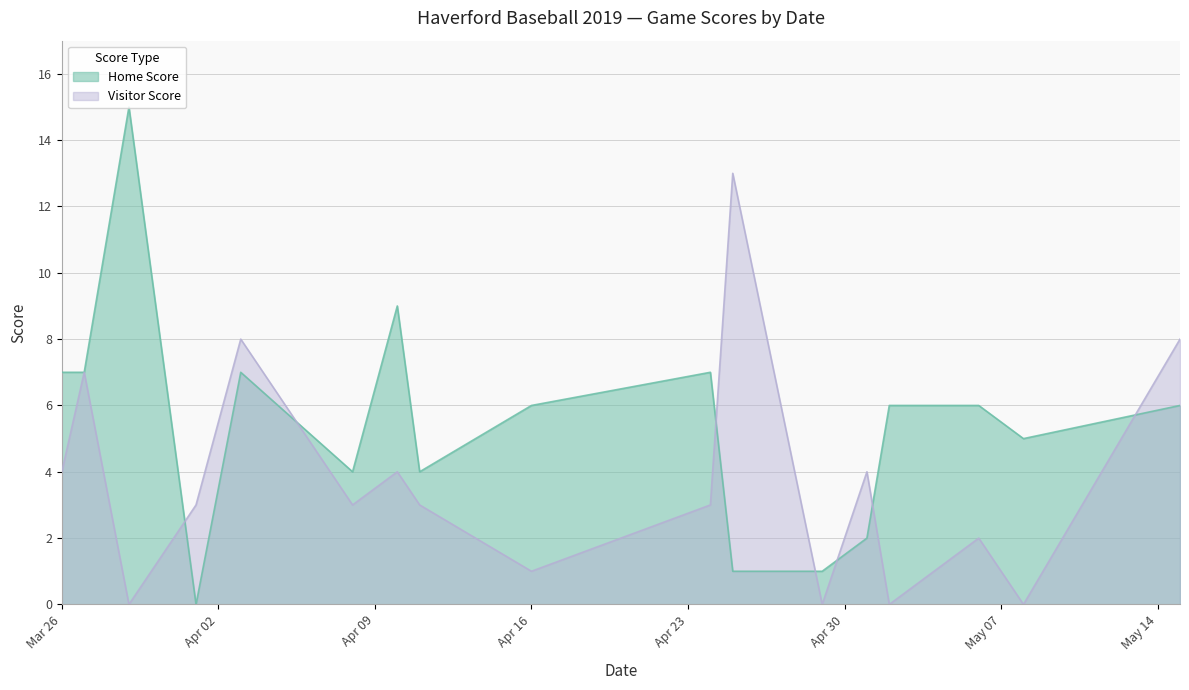

True or false: Visitor Score and Home Score intersect in this chart.

True